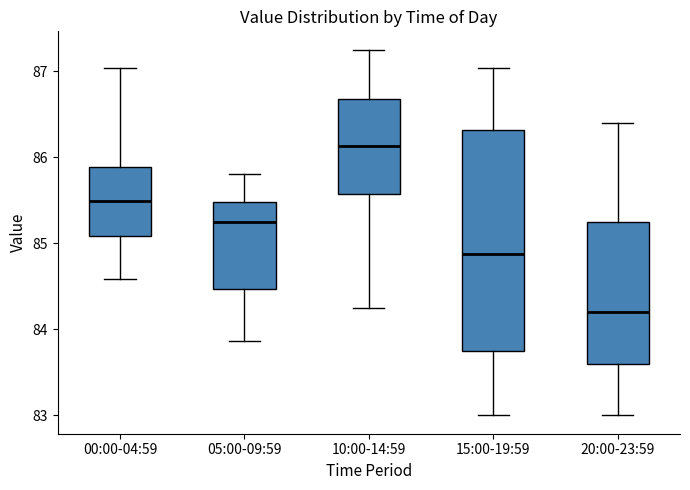

Comparing the boxes themselves (not the whiskers), which one is the tallest?

15:00-19:59